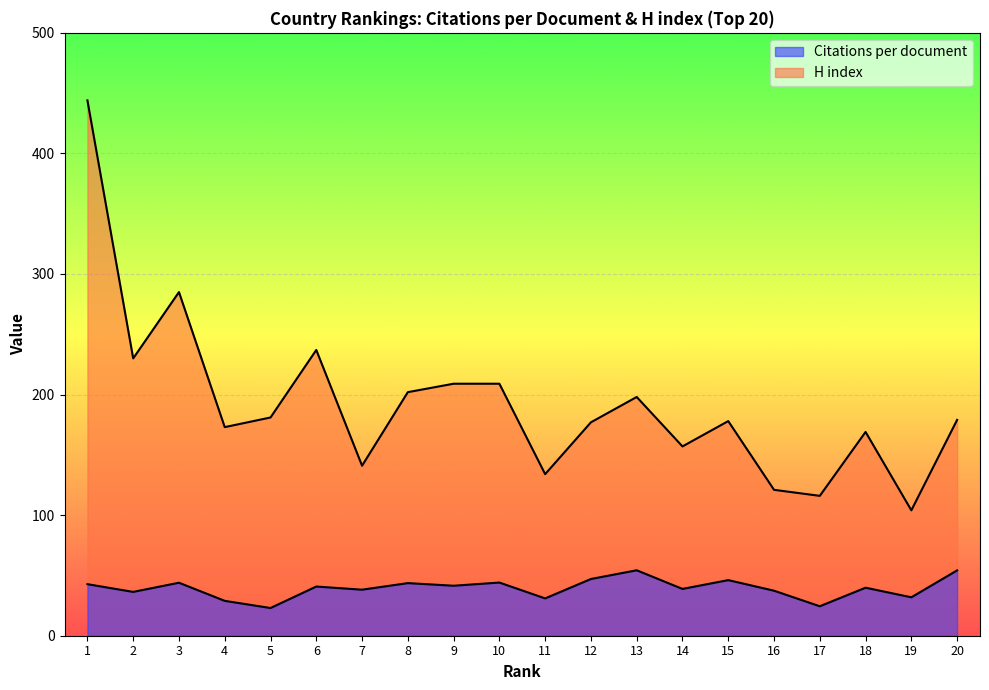

True or false: H index and Citations per document intersect in this chart.

False